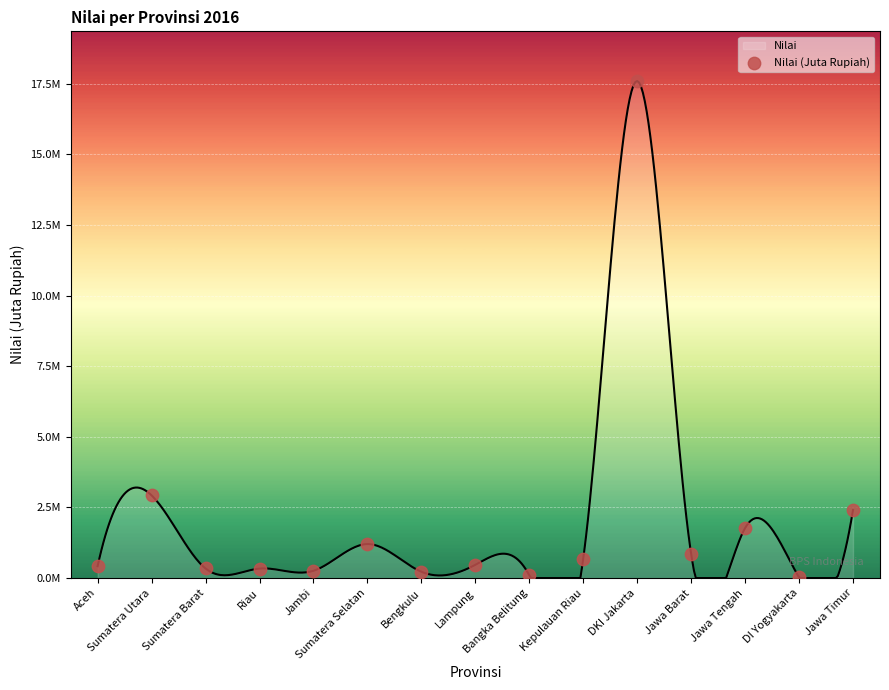

What is the change in value from Jawa Barat to Jawa Tengah?

+913315